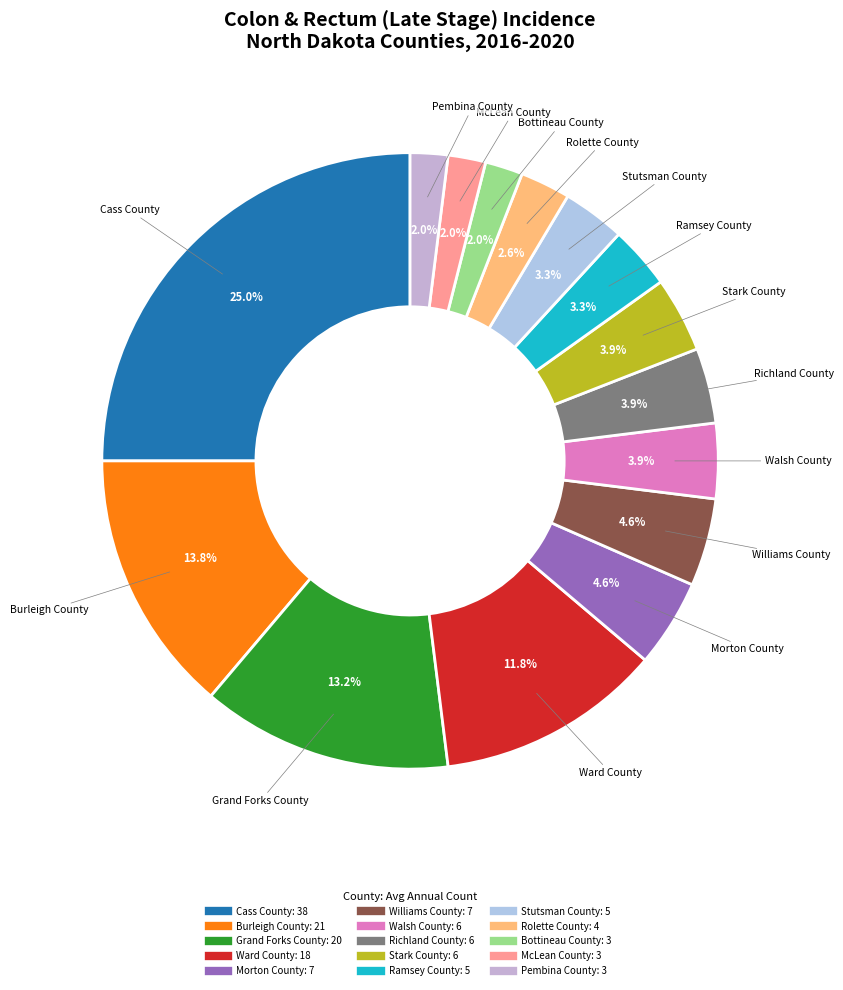

Which slice is the largest?

Cass County